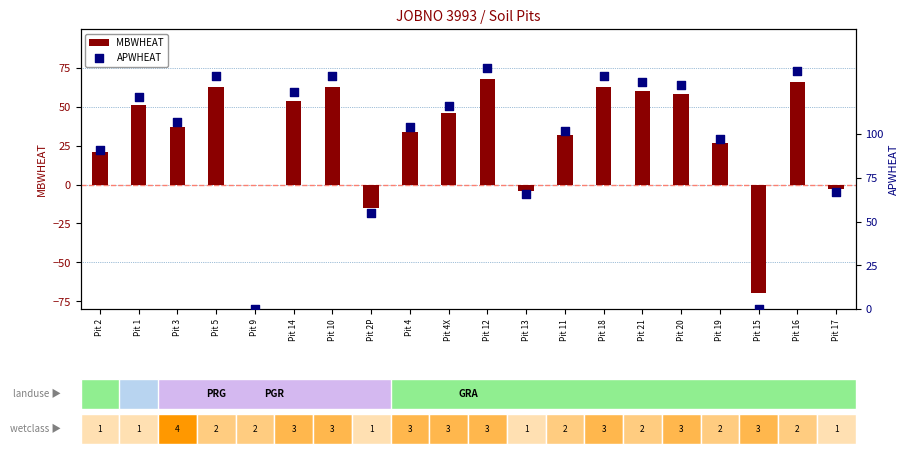

At which category is the sum across all series the highest?

Pit 12